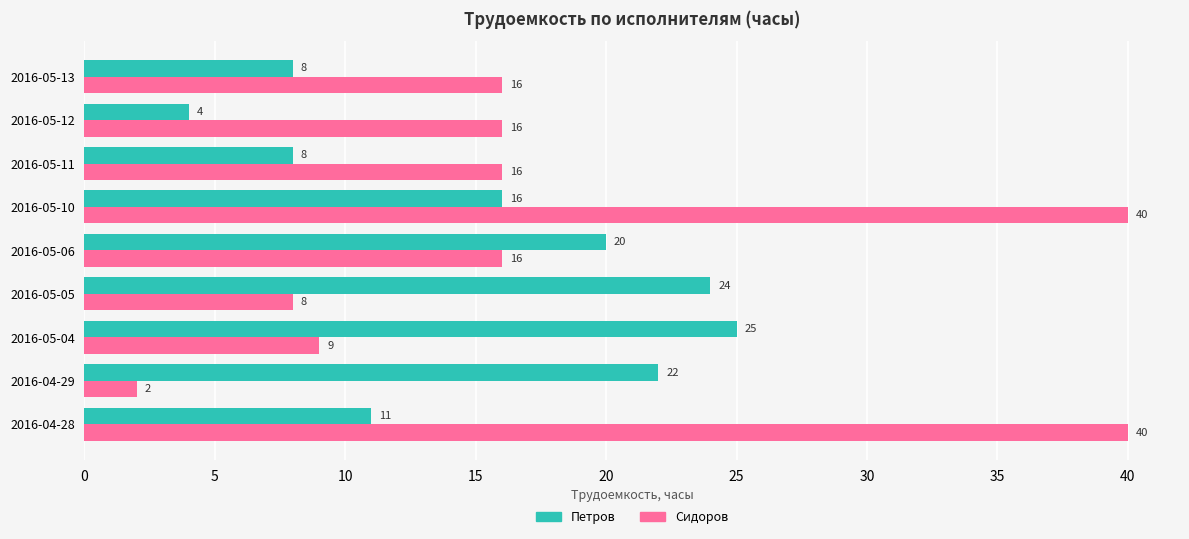

Which series has the largest total across all categories?

Сидоров